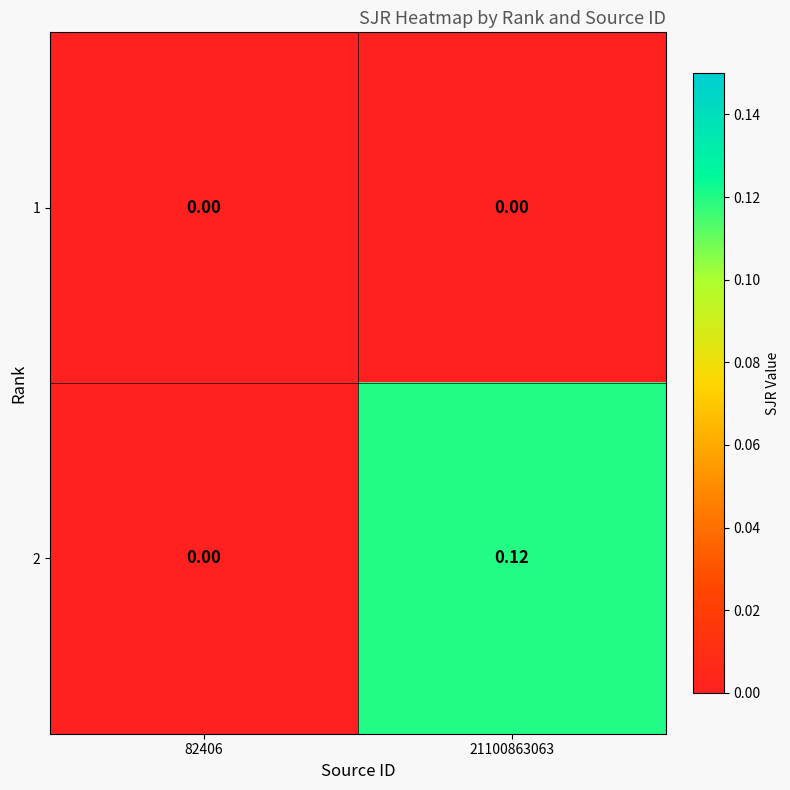

At which category does the chart reach its peak across all series?

21100863063